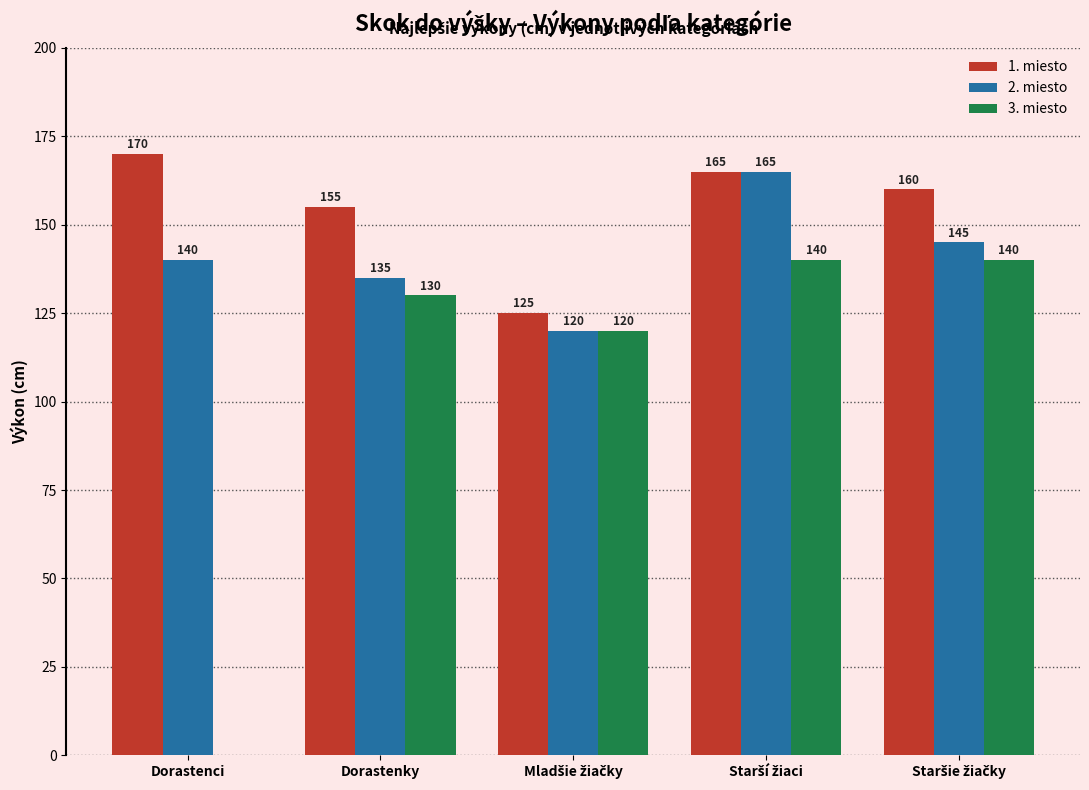

What is the approximate value of 1. miesto at Dorastenky, to the nearest 5?

155